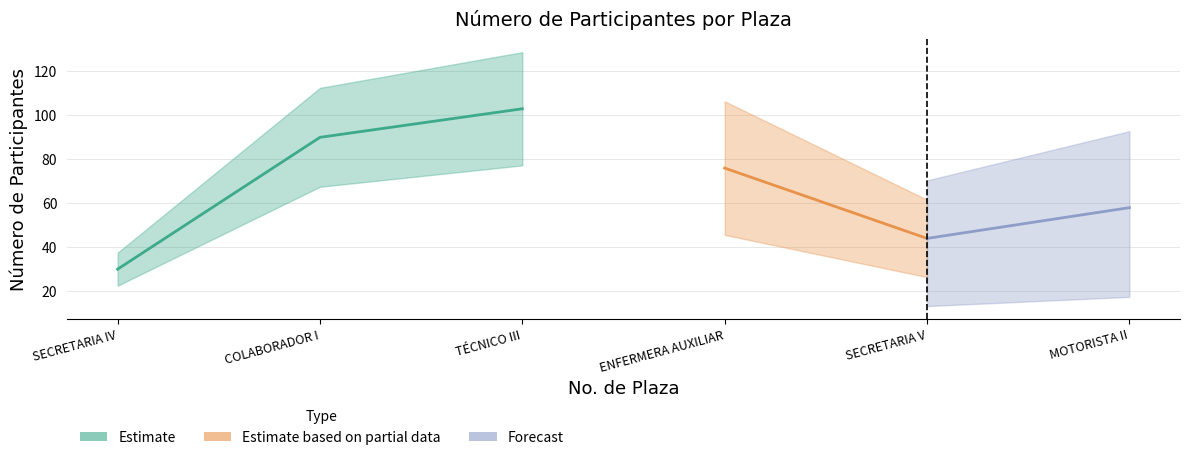

True or false: the data shows 30 at 1.

True